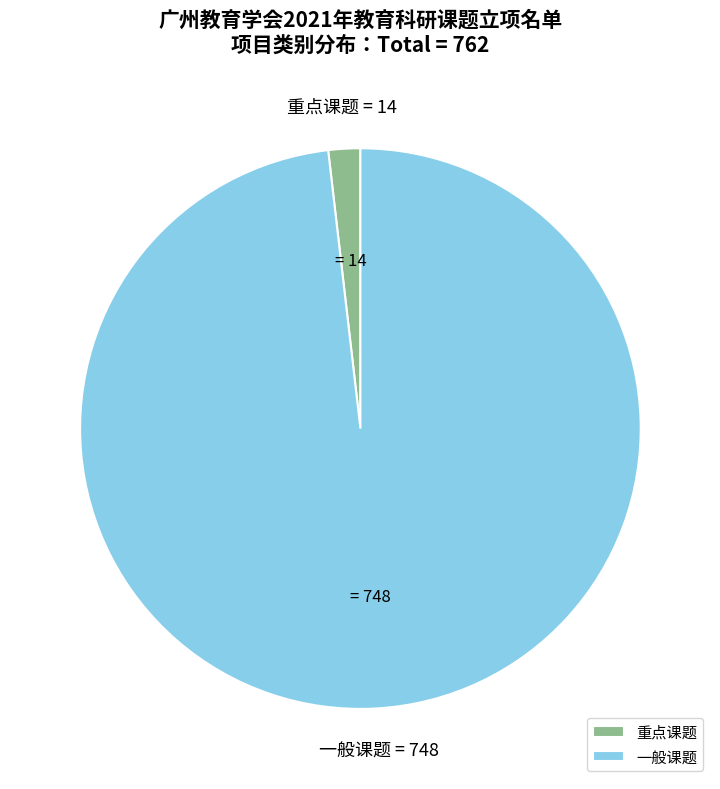

Do 重点课题 and 一般课题 together represent more than half of the pie?

Yes